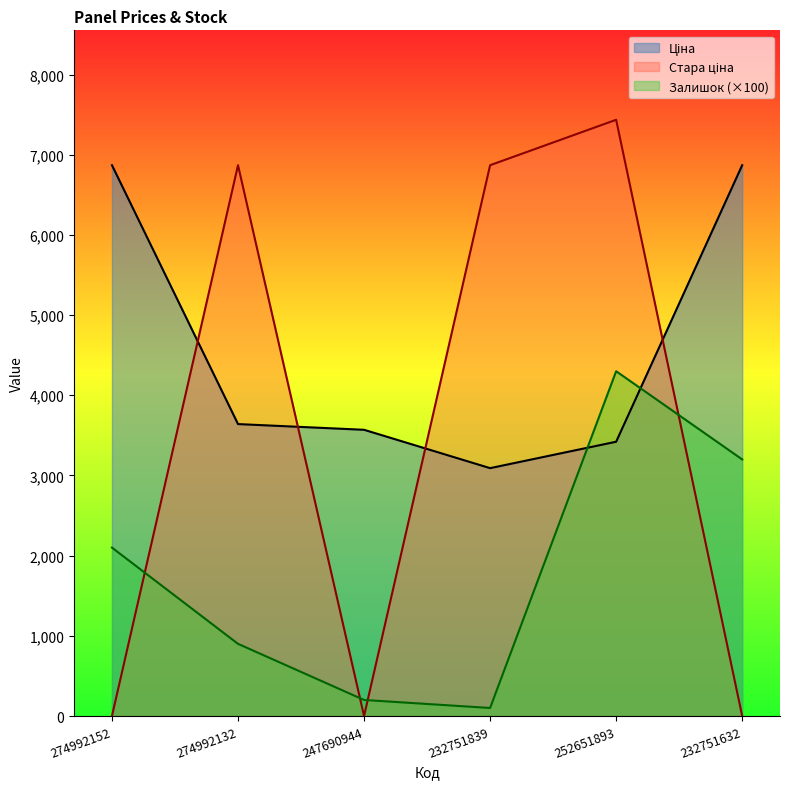

Does the chart display data point markers on the line(s)?

No